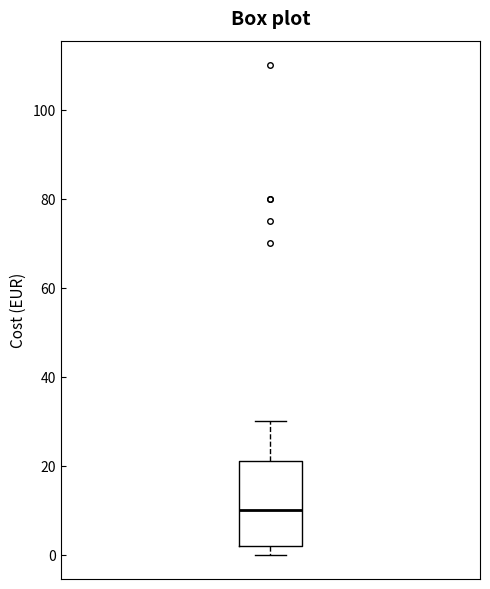

Where does the median line of the box sit on the y-axis? The values are not printed on the chart, so give them approximately, as read against the axis.

10